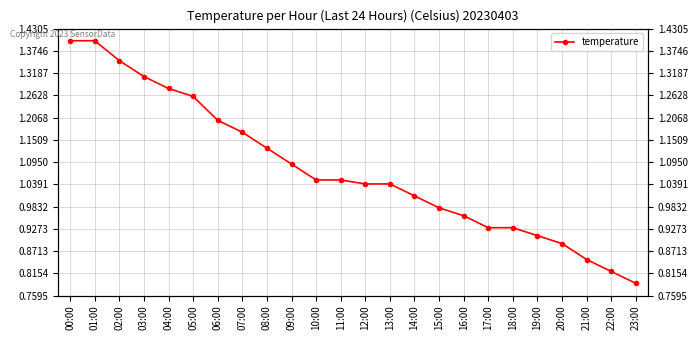

At which category does the chart reach its peak across all series?

00:00